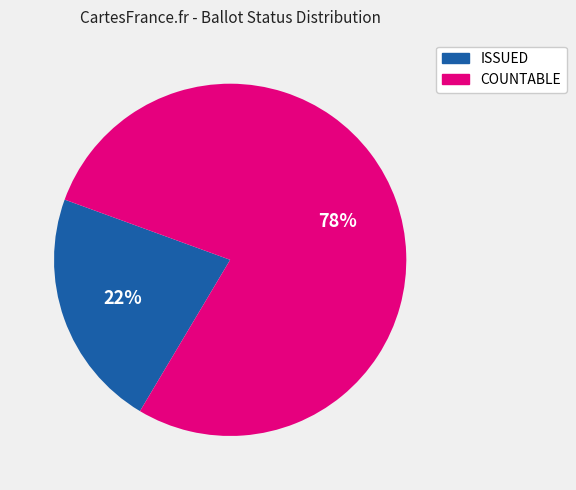

Approximately how many times larger is the value at COUNTABLE compared to ISSUED?

3.5